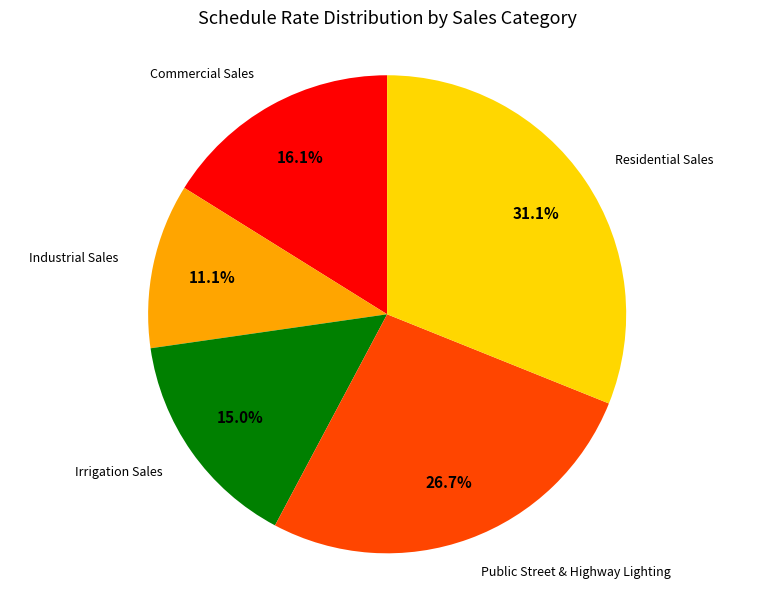

To the nearest percent, what is the combined percentage of Commercial Sales and Irrigation Sales?

31%